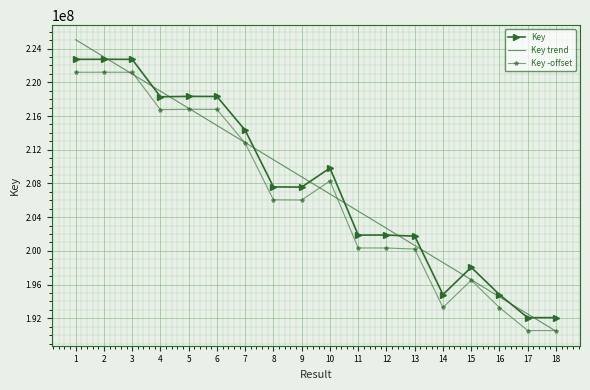

What are all the series names shown in the legend?

Key, Key trend, Key -offset